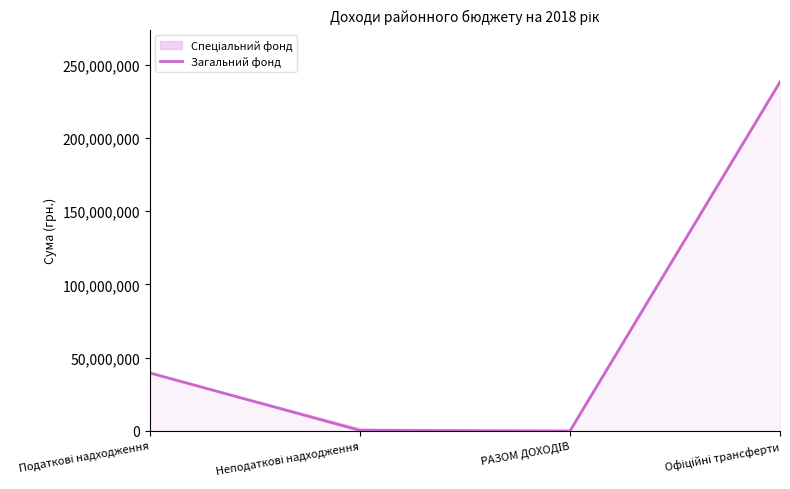

What is the sum of the values at РАЗОМ ДОХОДІВ and Неподаткові надходження?

380000